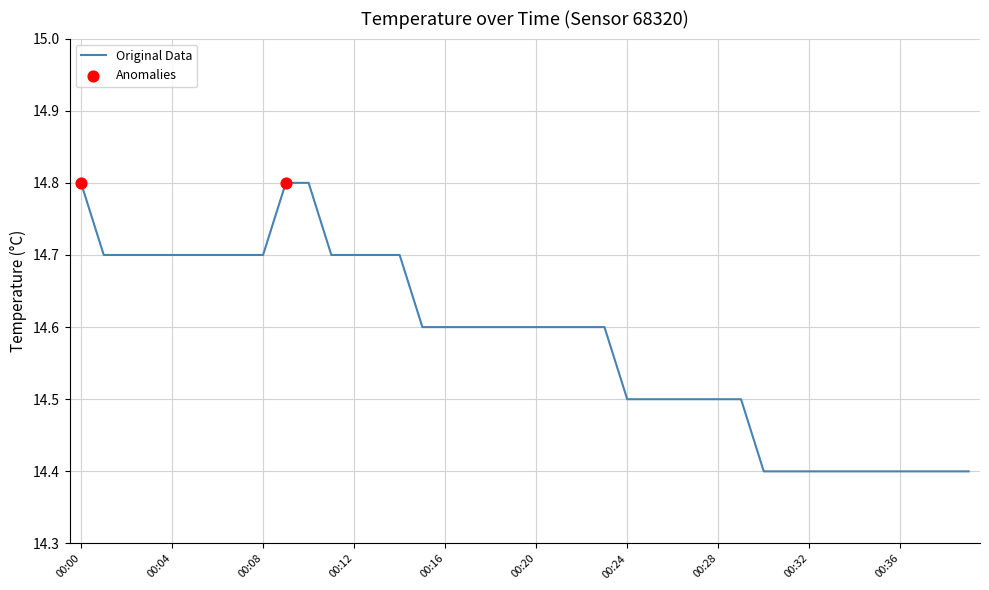

What is the difference between the maximum and minimum values?

0.4